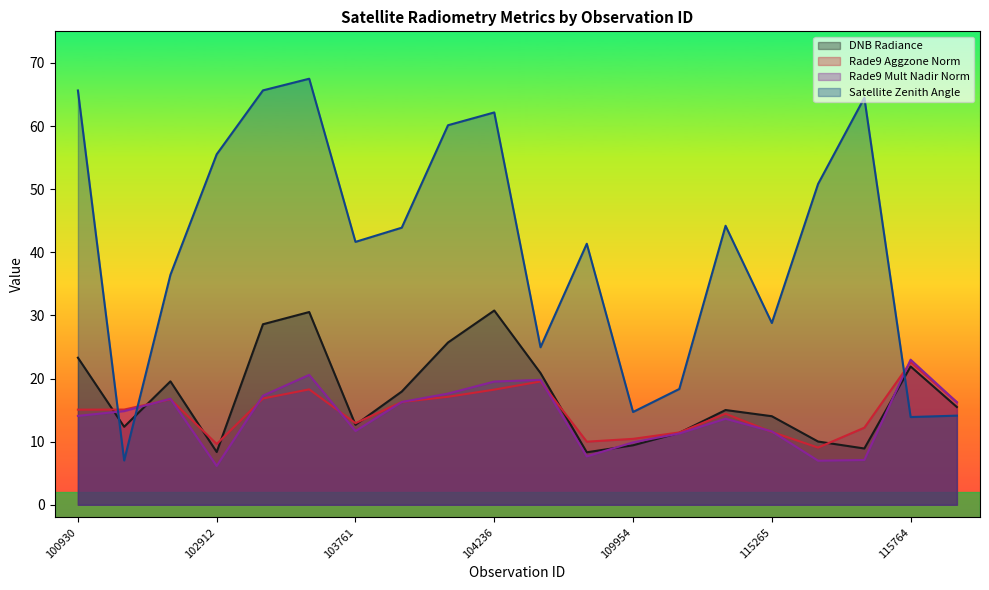

What are all the series names shown in the legend?

DNB Radiance, Rade9 Aggzone Norm, Rade9 Mult Nadir Norm, Satellite Zenith Angle